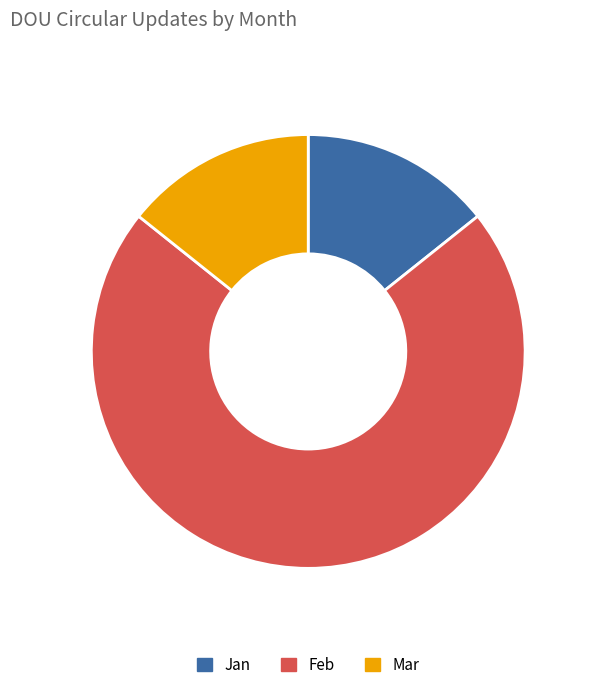

How many segments does this pie chart have?

3